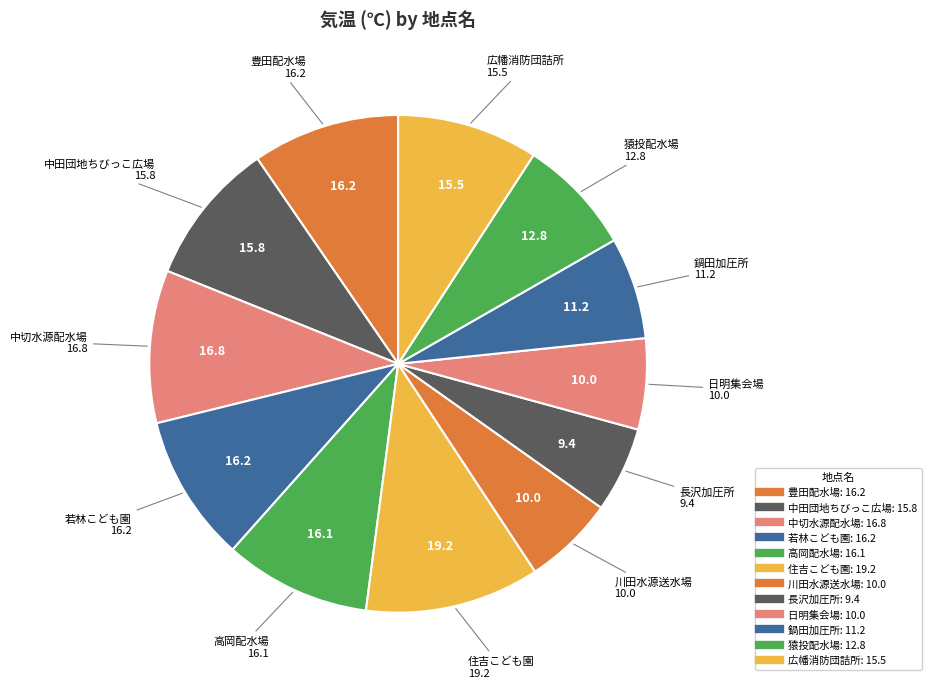

To the nearest percent, what is the difference between the largest and smallest slice percentages?

6%